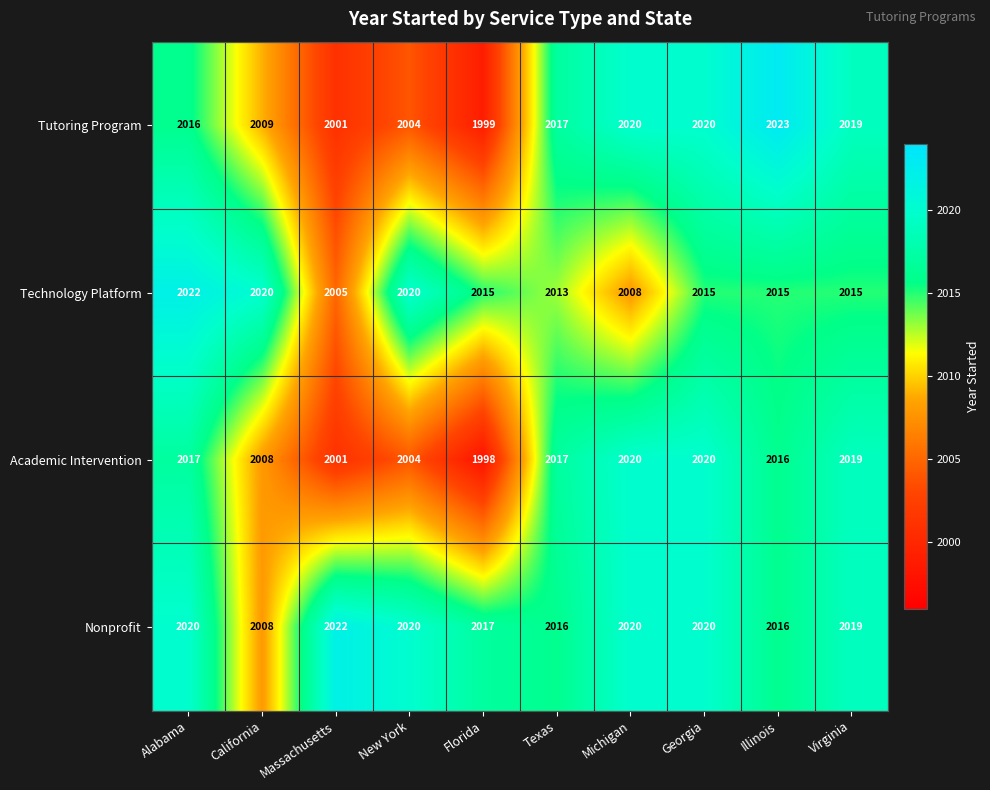

What is the average value of the Tutoring Program series?

2013